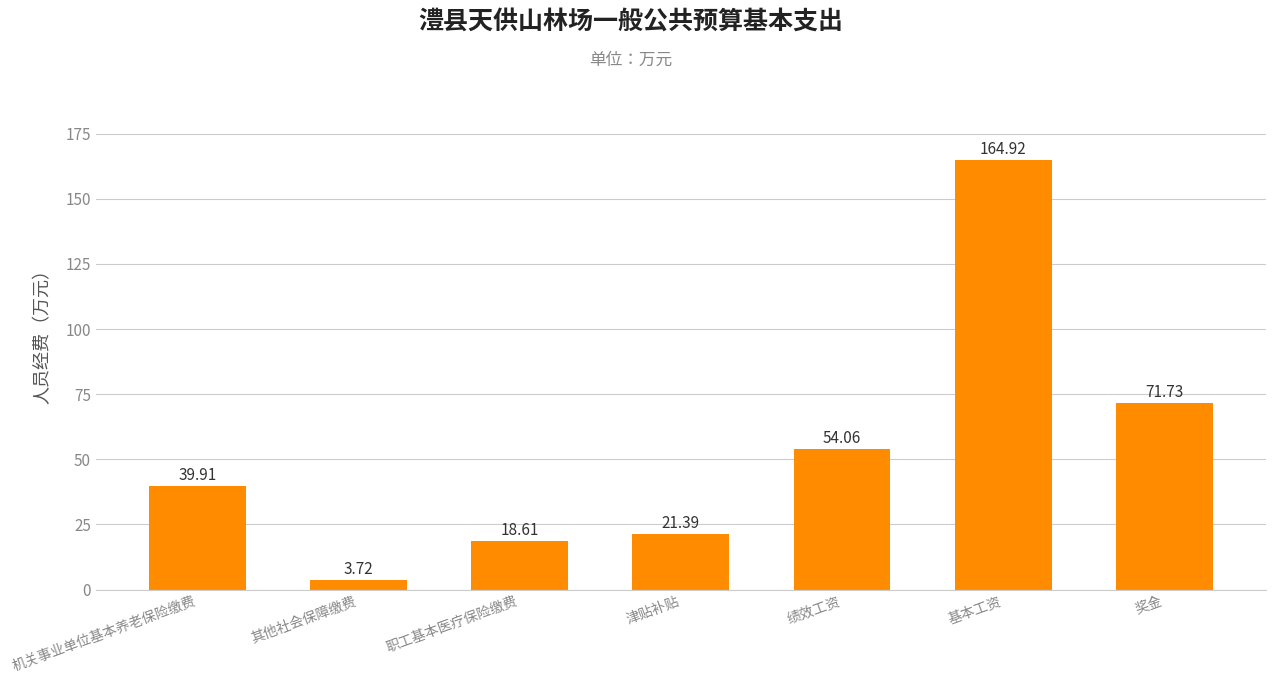

List the labels in order of value, largest first.

基本工资, 奖金, 绩效工资, 机关事业单位基本养老保险缴费, 津贴补贴, 职工基本医疗保险缴费, 其他社会保障缴费